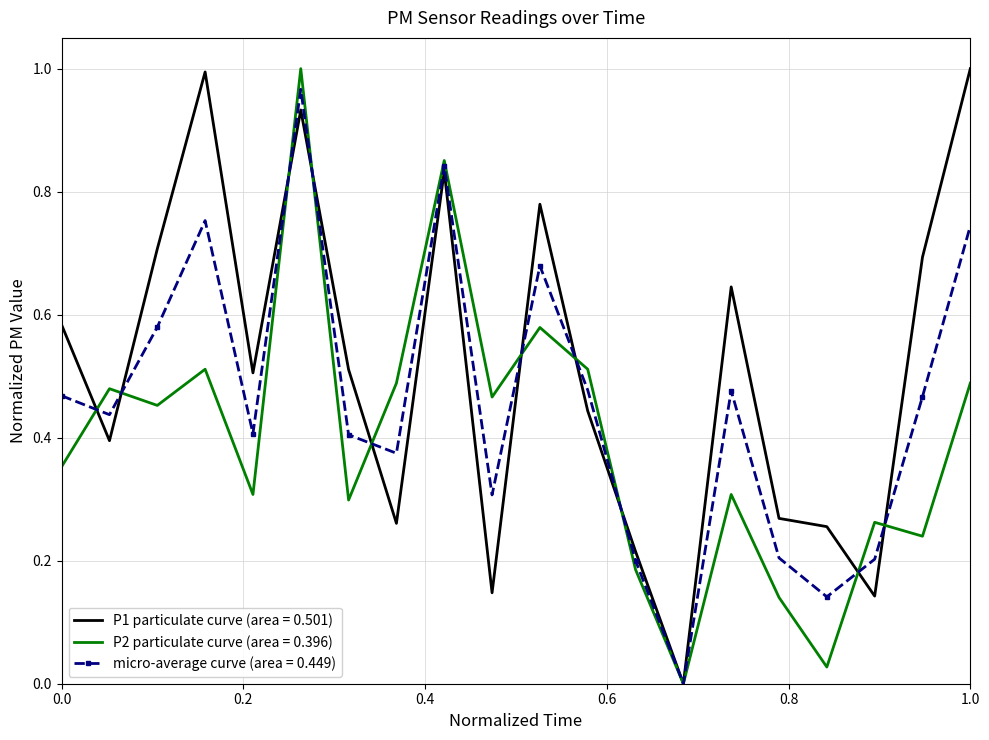

Rank the series by their average value, from highest to lowest.

P1 particulate curve (area = 0.501), micro-average curve (area = 0.449), P2 particulate curve (area = 0.396)